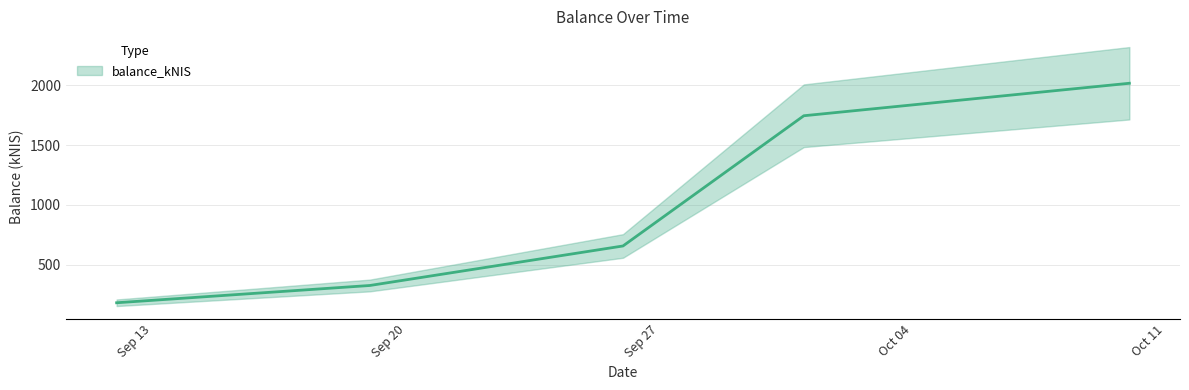

True or false: the data shows 790.4 at 2024-10-01.

False